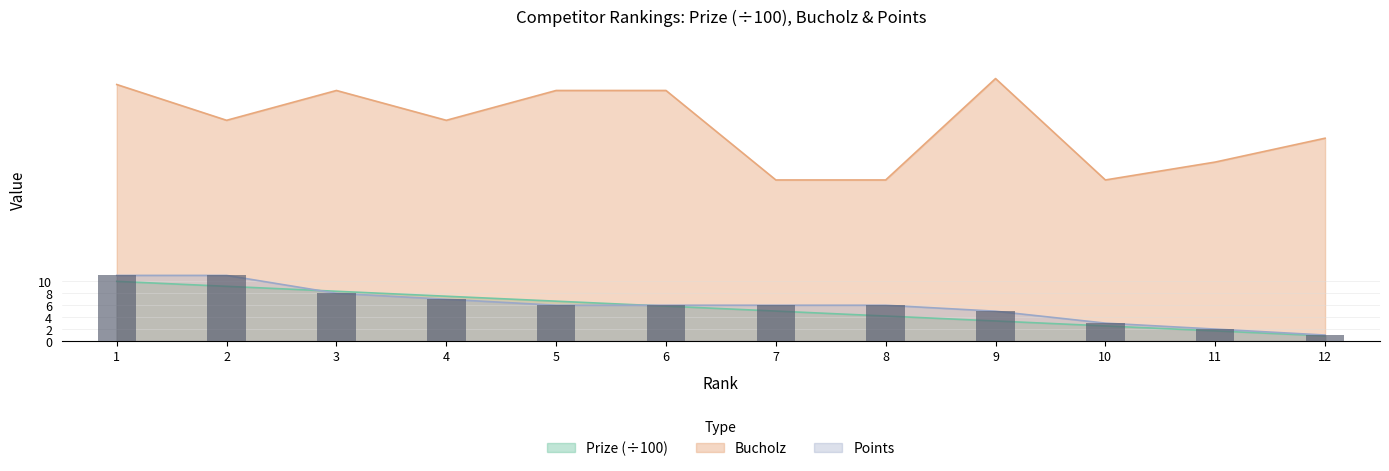

At which label does Prize first exceed 5?

1